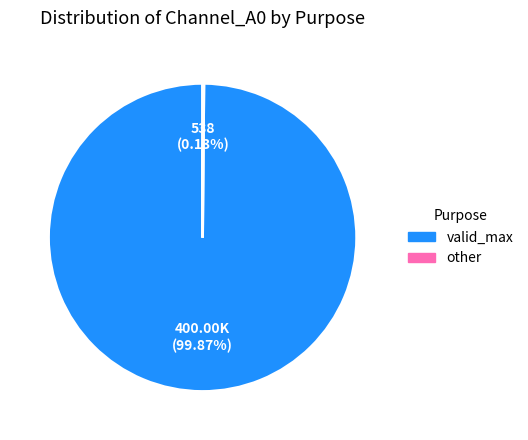

Which slice represents more than half of the pie?

valid_max